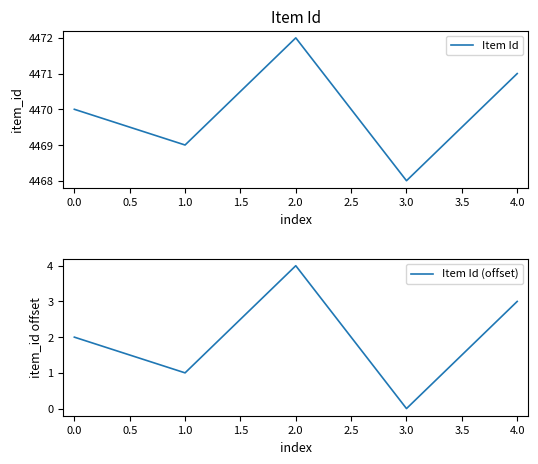

Does the chart display data point markers on the line(s)?

No